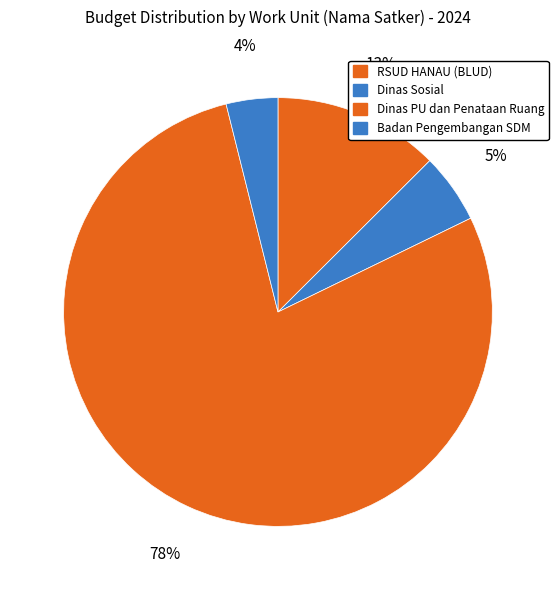

Which slice is the smallest?

Badan Pengembangan SDM